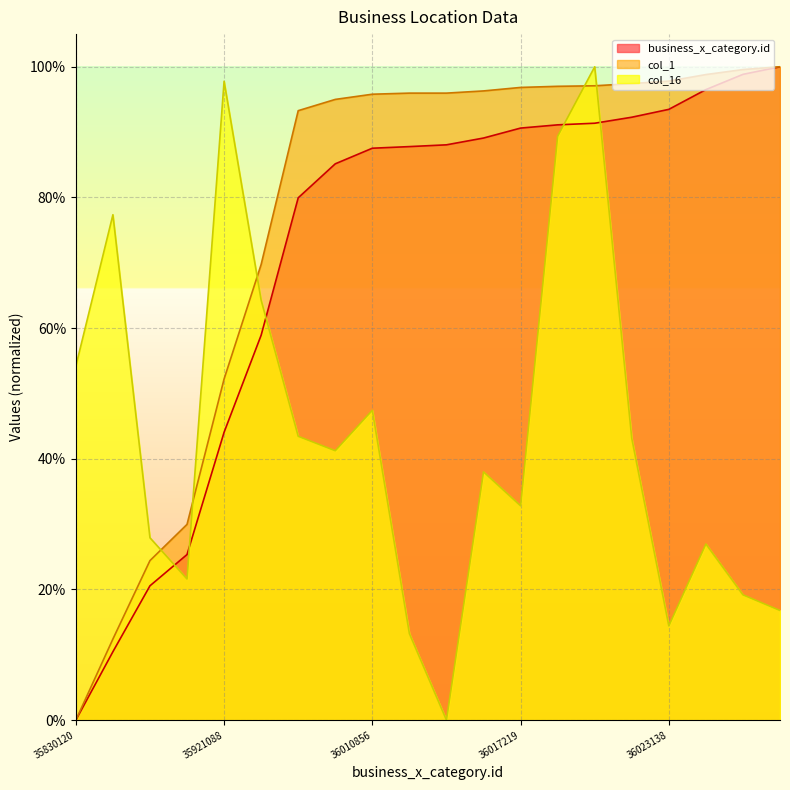

At which category is the sum across all series the highest?

36018750